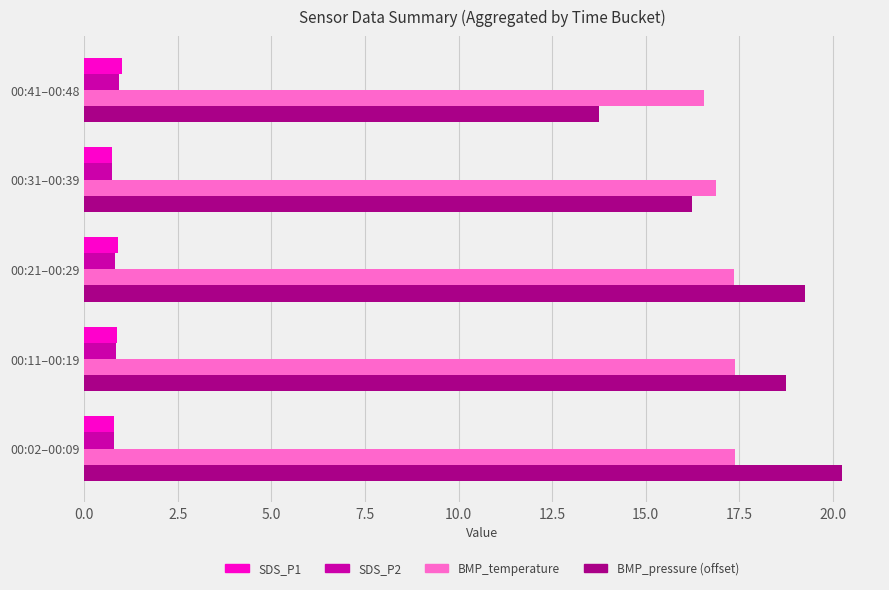

The BMP_temperature series shows 16.9 at 00:31–00:39. True or false?

True